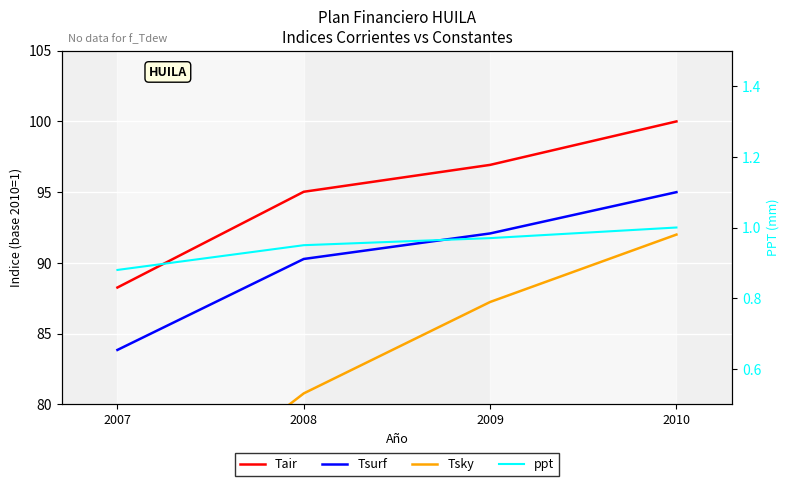

Is it true that Tsurf equals 60.0 at 2009?

False